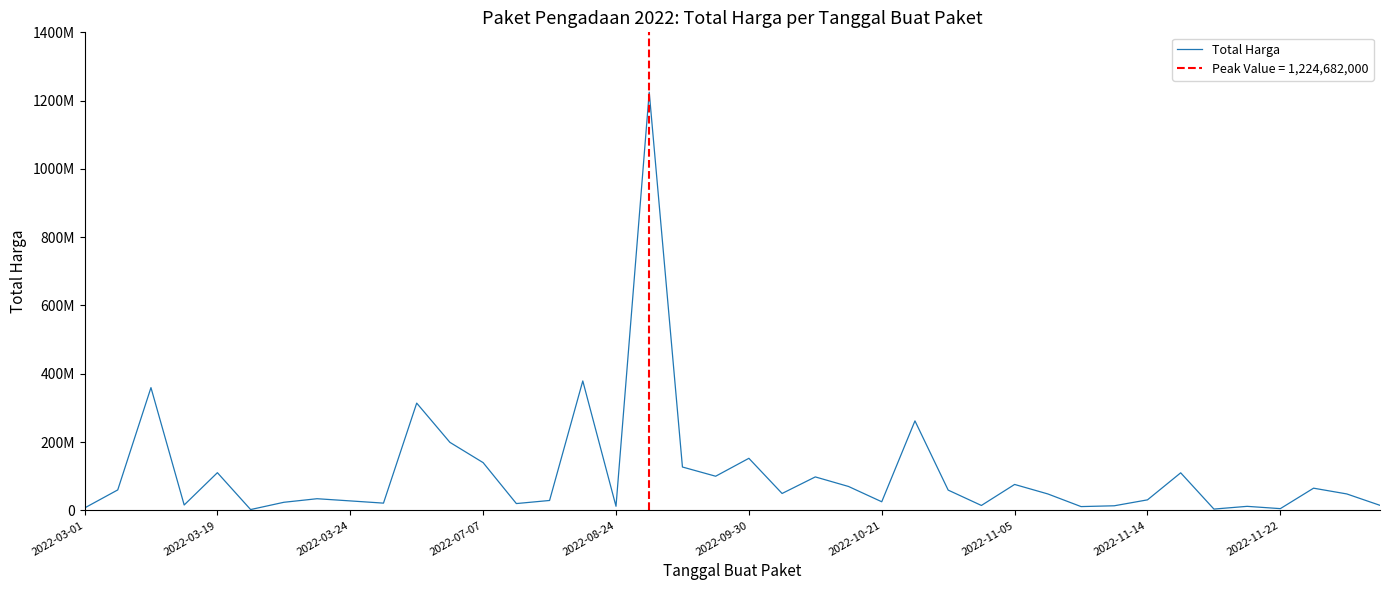

What position from the right is 2022-10-21?

16